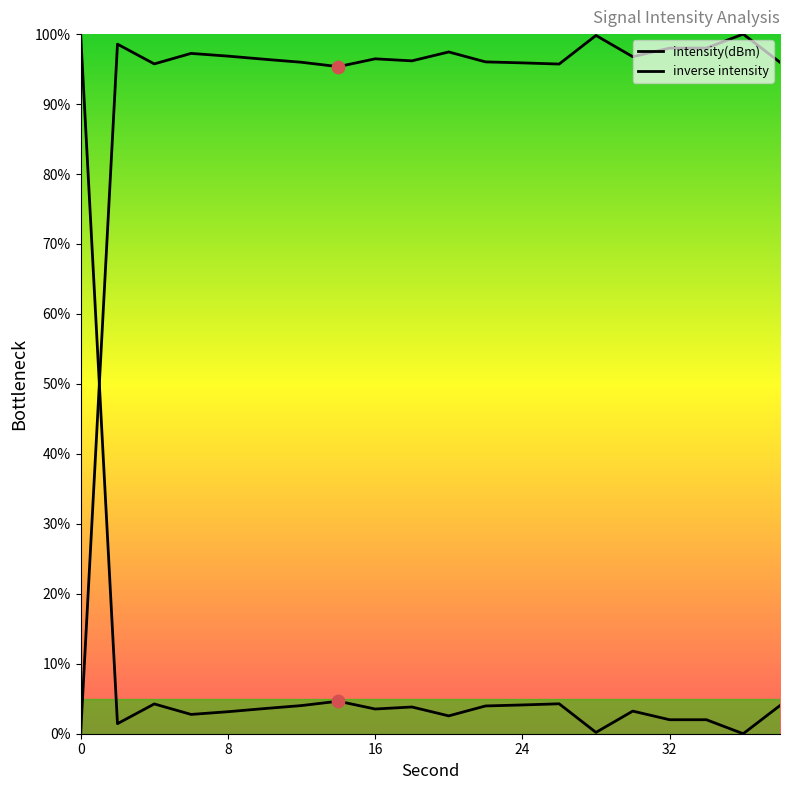

Which series has the largest total across all categories?

intensity(dBm)